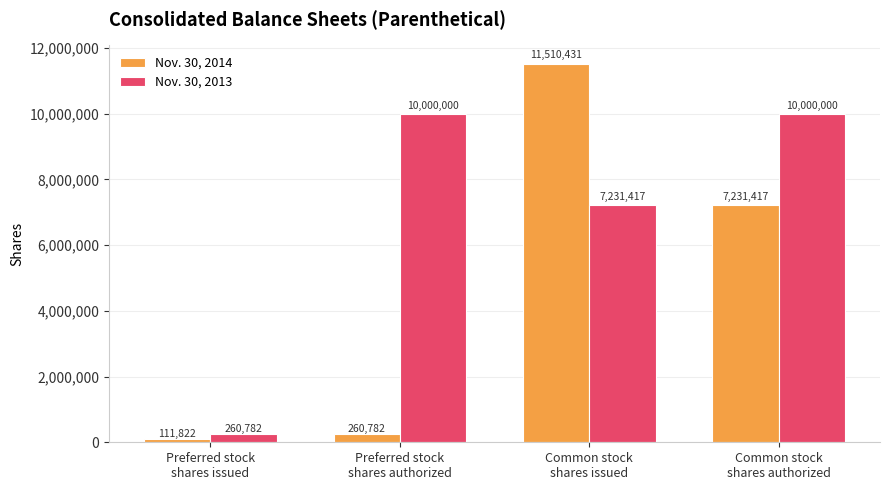

The value of Nov. 30, 2013 at Common stock
shares issued is 3728194. True or false?

False